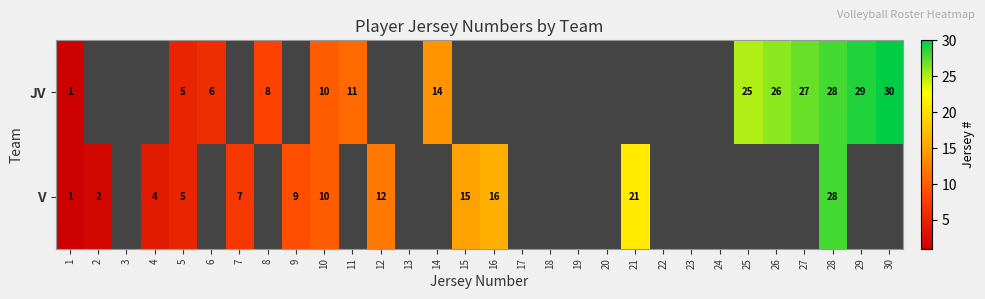

True or false: V has a value of 3 at 4.

False